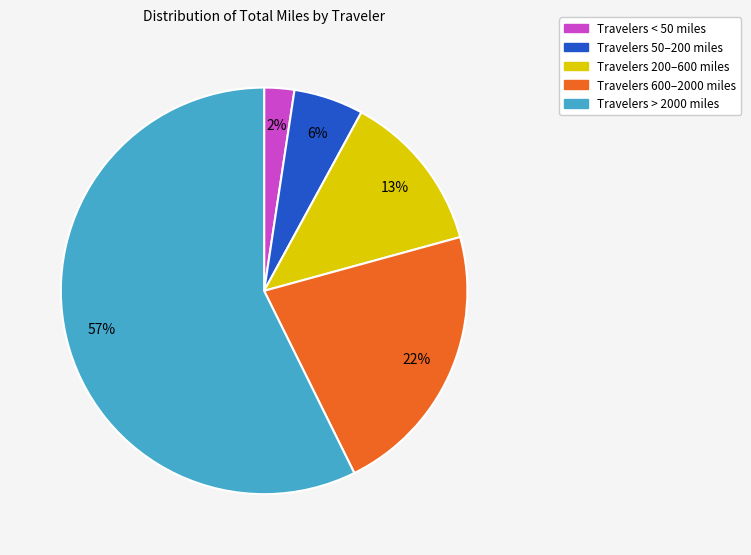

Is there a majority slice in this chart?

Yes